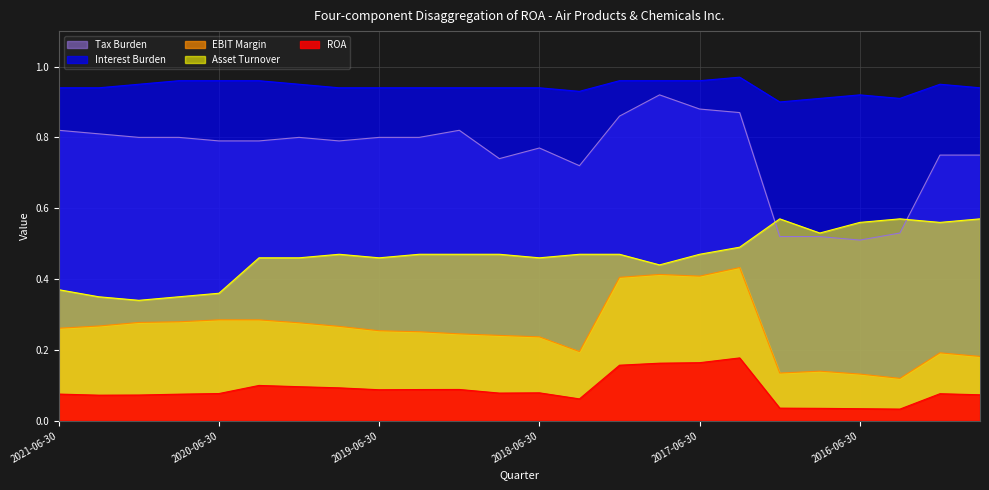

What is the sum of the Interest Burden values at 2015-12-31 and 2021-03-31?

1.9